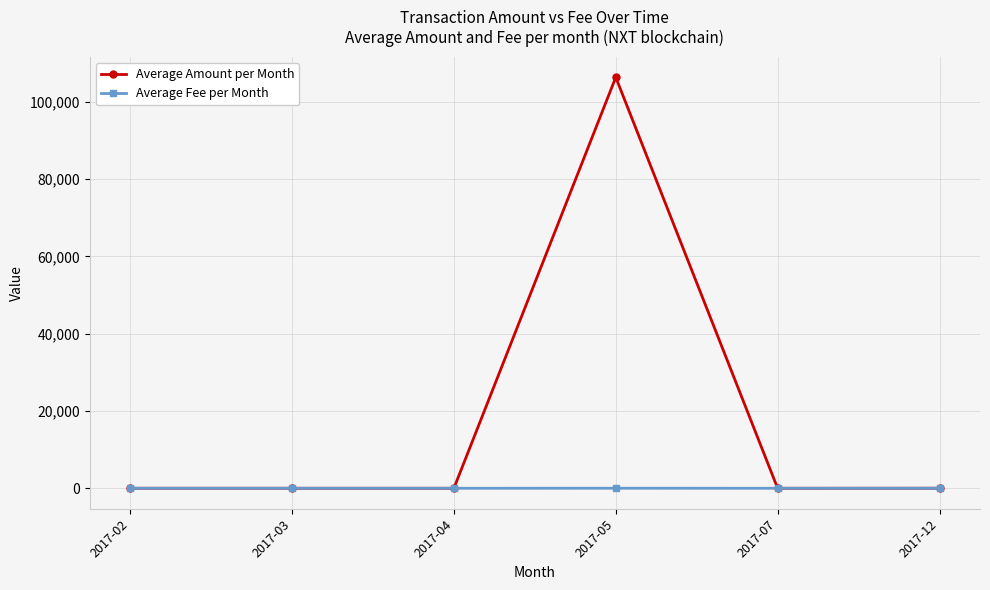

What is the highest value of the Average Amount per Month series?

106298.8